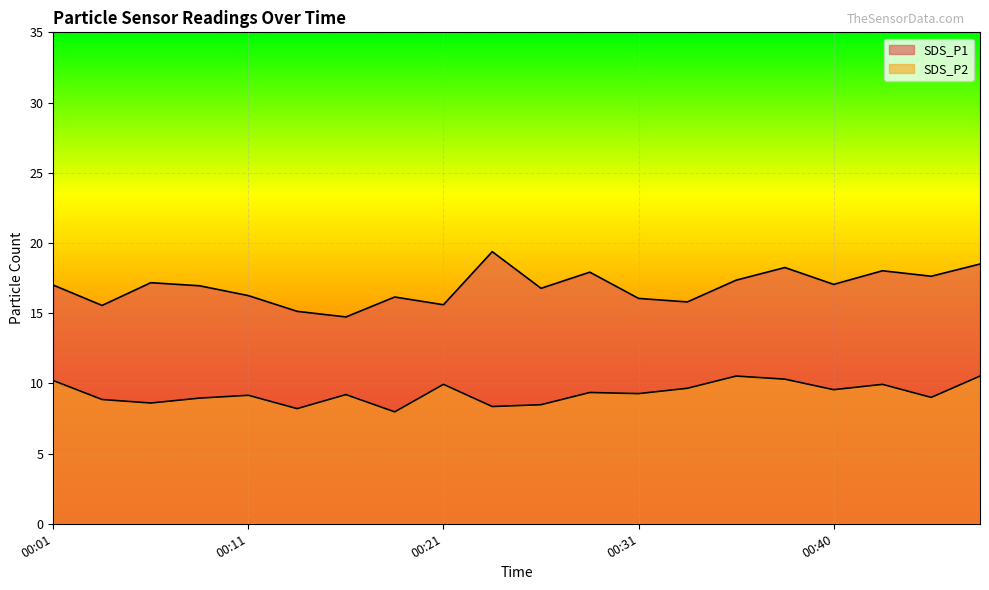

Which has a higher value, 00:11 or 00:33?

00:11